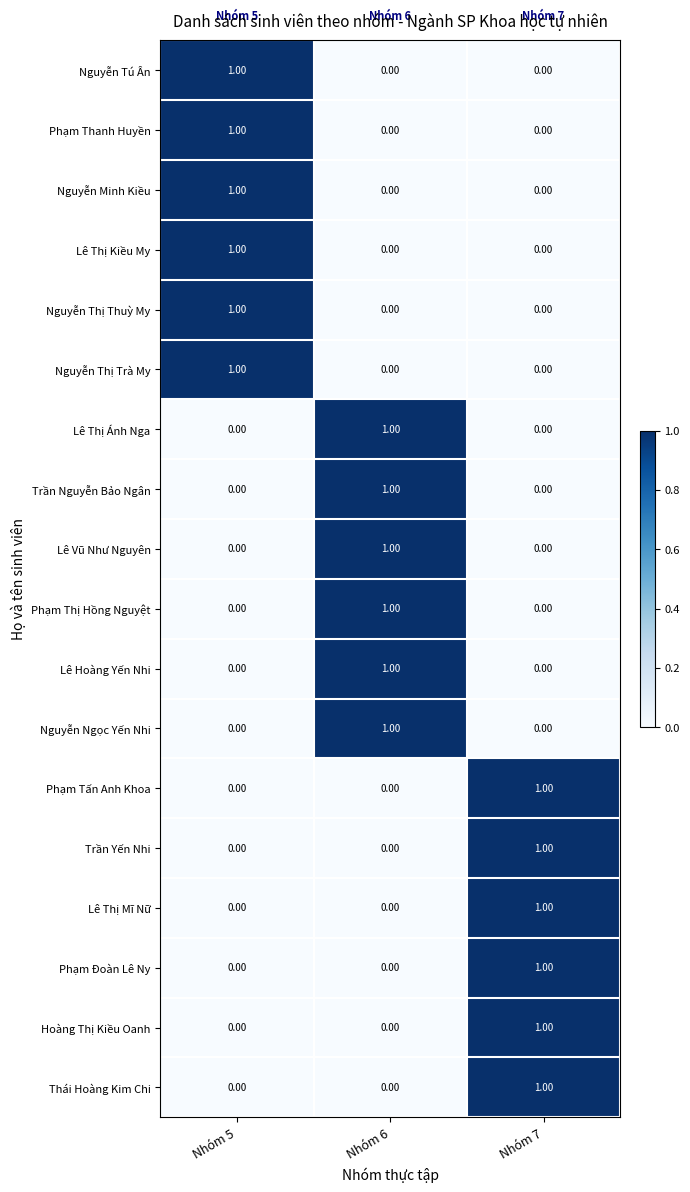

How many values in the Lê Vũ Như Nguyên series exceed 0?

1